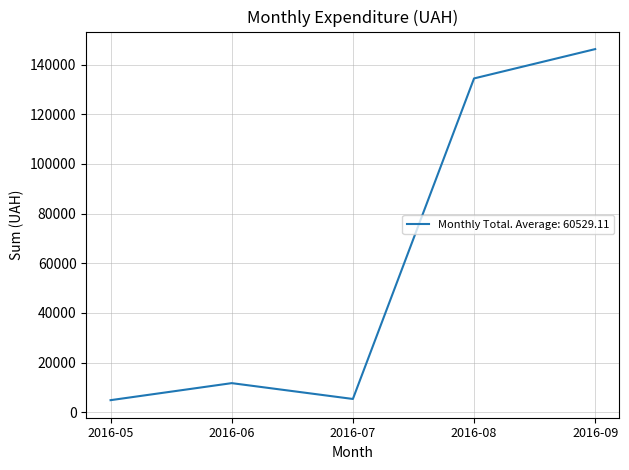

Approximately how many times larger is the value at 2016-08 compared to 2016-06?

11.4